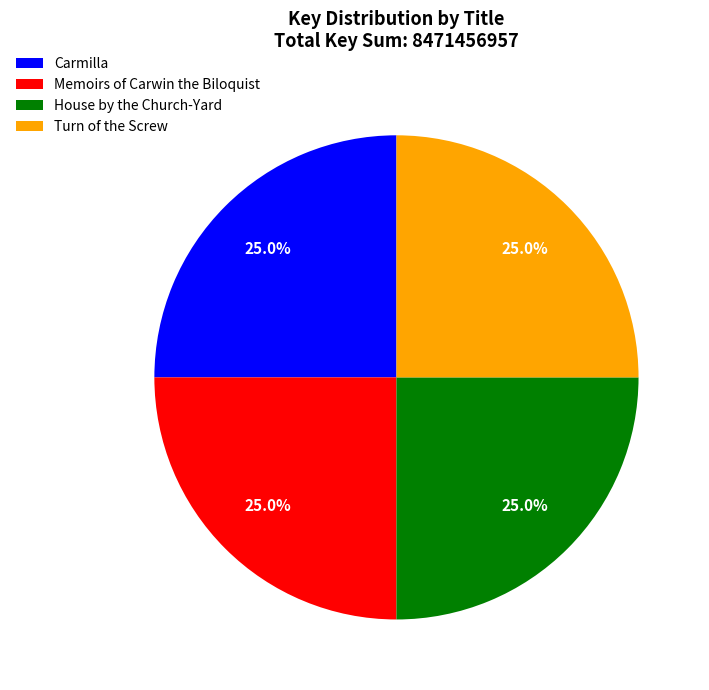

What percentage do Turn of the Screw and Memoirs of Carwin the Biloquist together represent?

50.0%